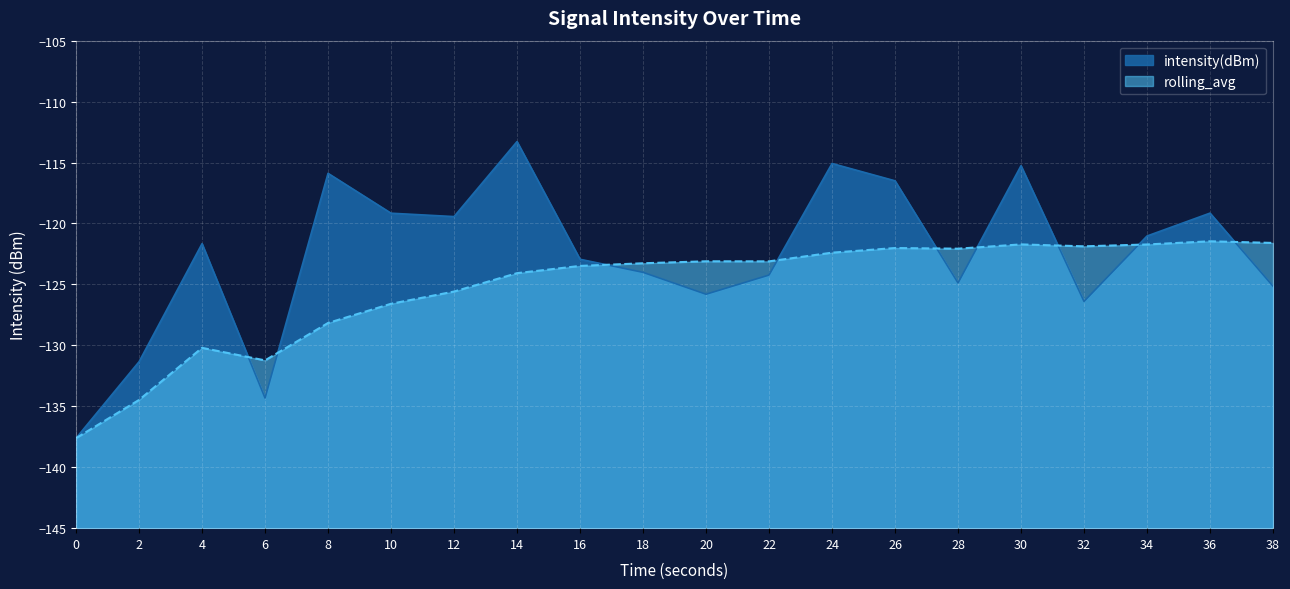

What is the difference between the maximum and minimum values in the rolling_avg series?

16.2